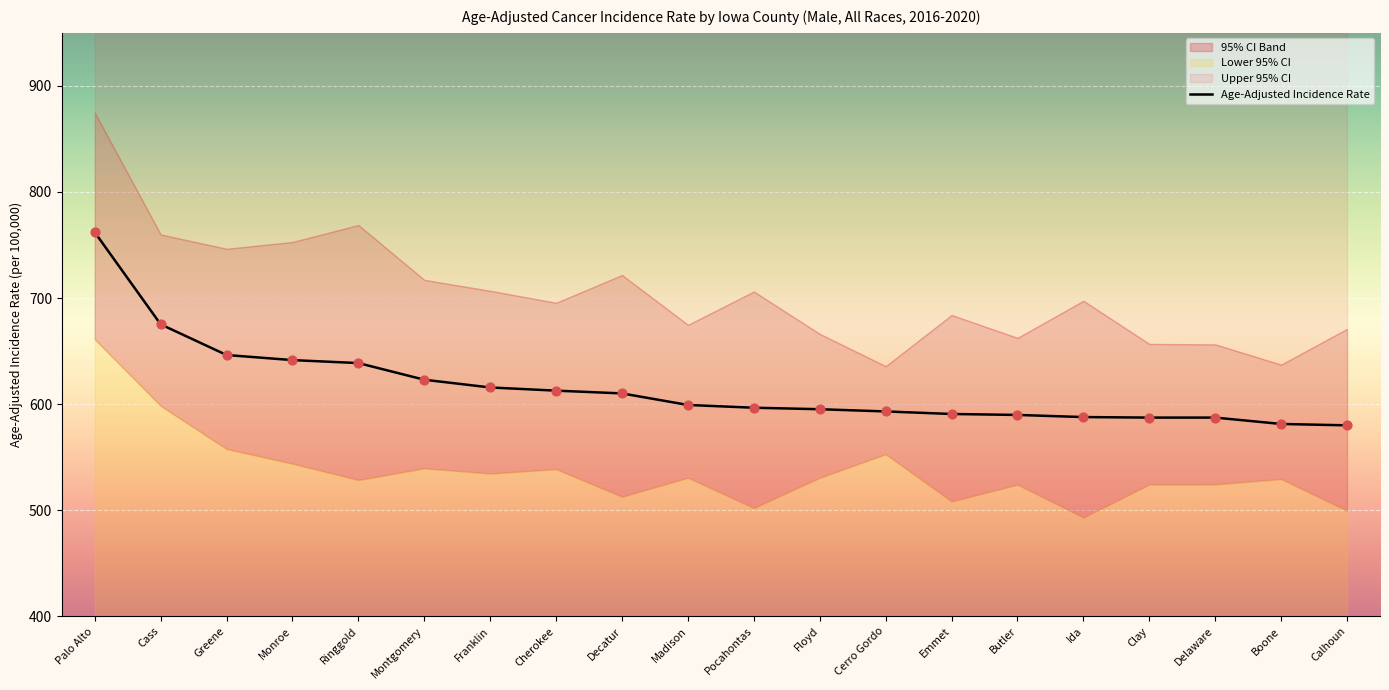

What is the change in value from Greene to Butler?

-56.5